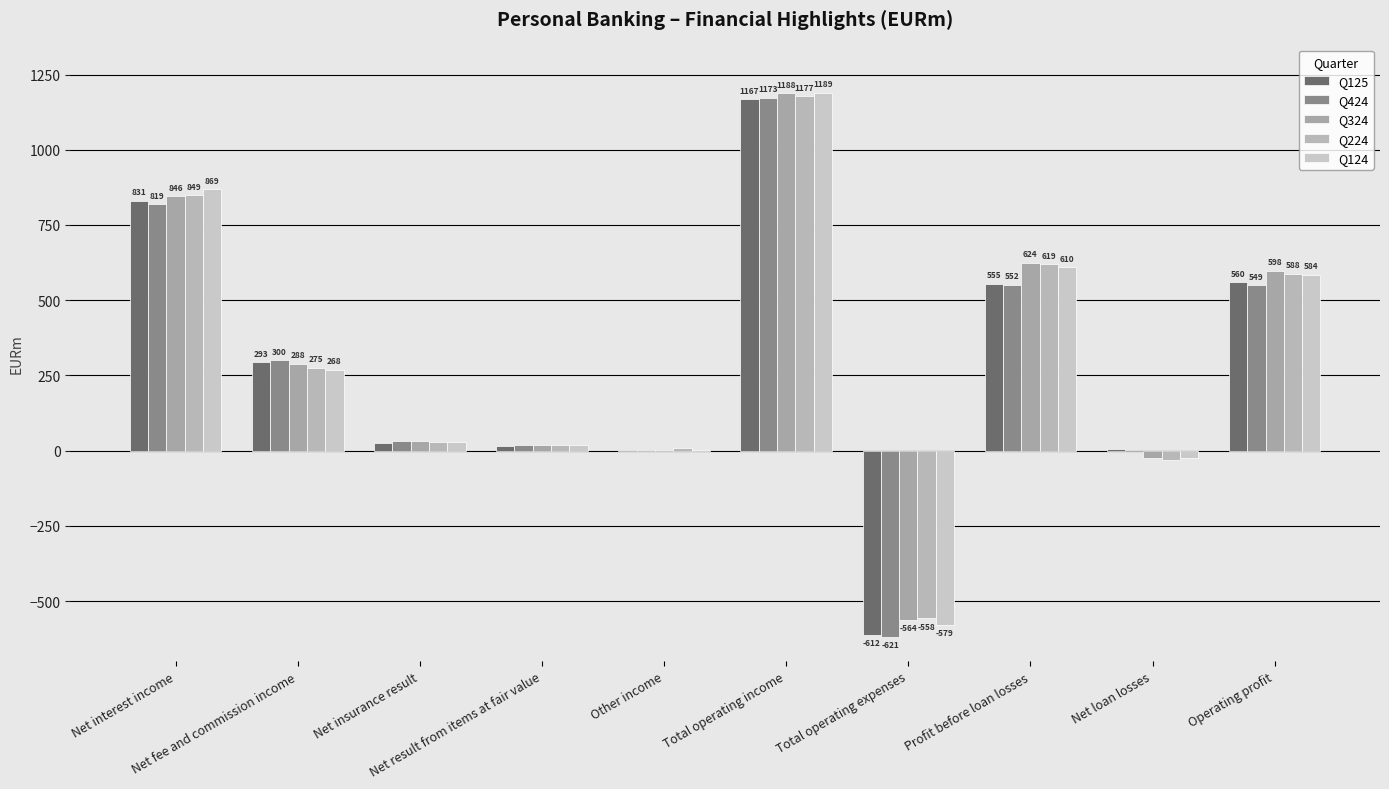

Reading left to right, what are all the values shown in this chart?

Q125: 831	293	26	16	1	1167	-612	555	5	560
Q424: 819	300	33	20	1	1173	-621	552	-3	549
Q324: 846	288	33	20	1	1188	-564	624	-26	598
Q224: 849	275	27	19	7	1177	-558	619	-31	588
Q124: 869	268	30	20	2	1189	-579	610	-26	584